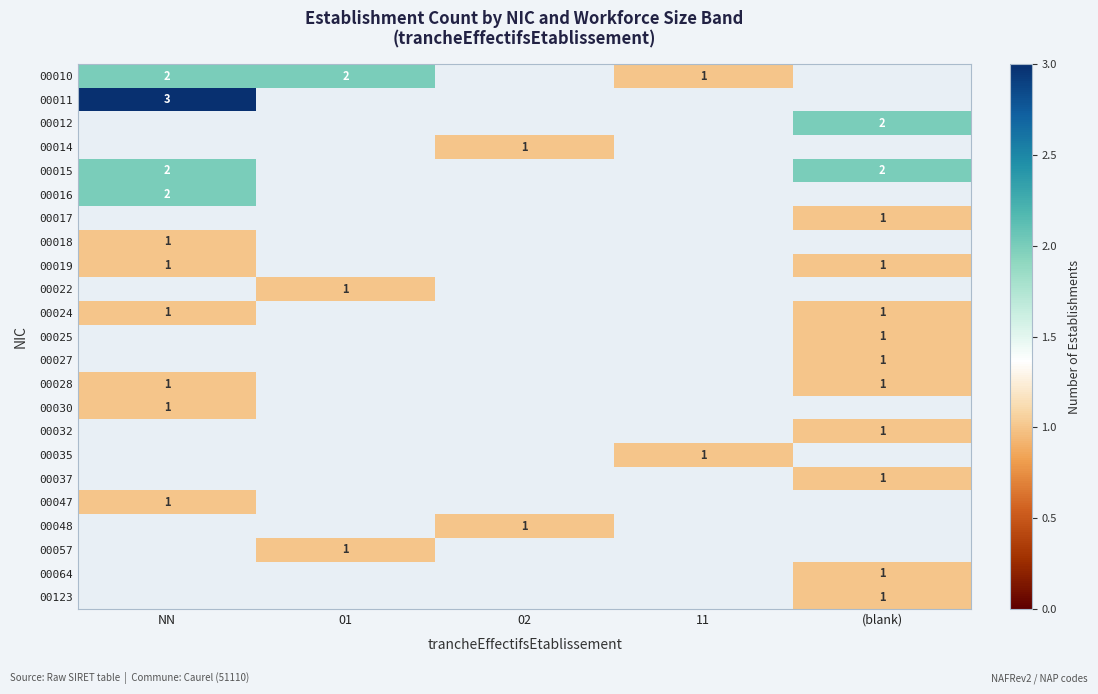

The 00032 series shows 1 at (blank). True or false?

True